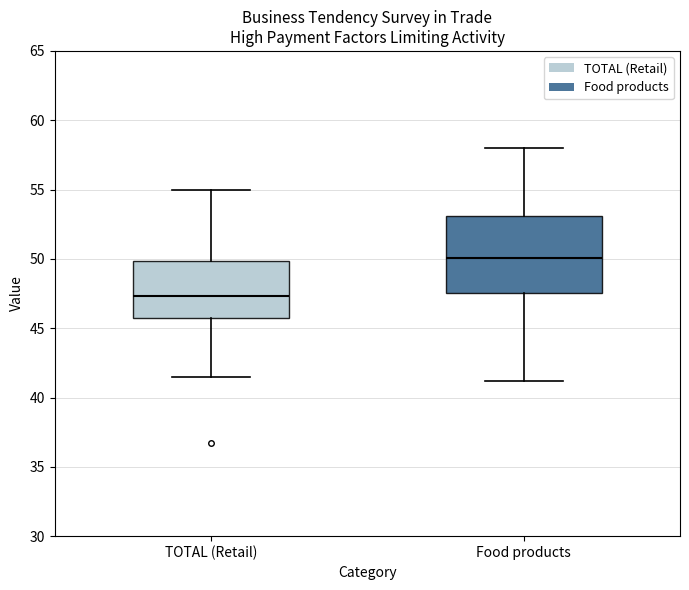

Which box's median line is the highest?

Food products